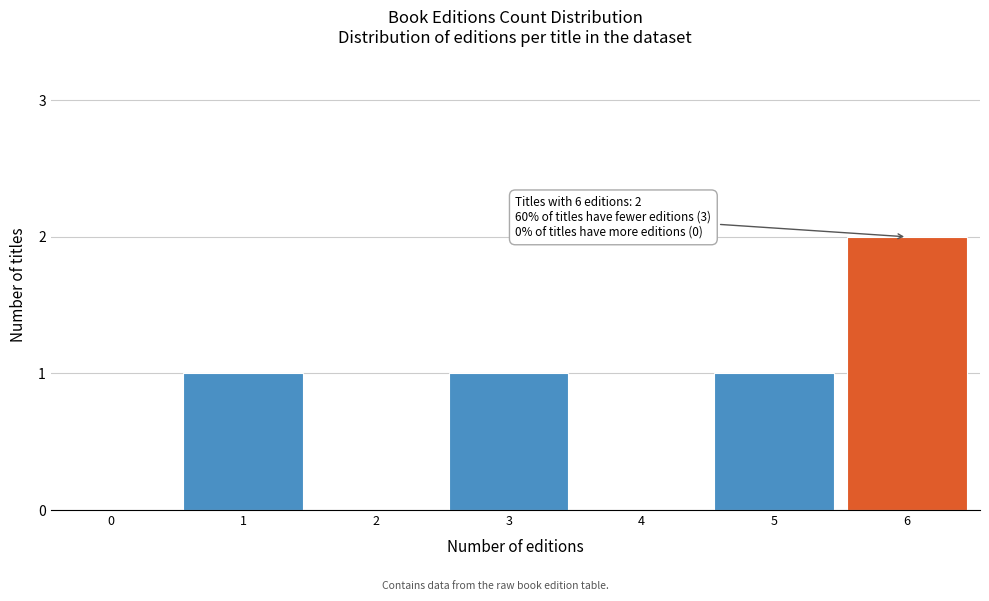

Reading left to right, transcribe all the data shown in this chart.

0=0	1=1	2=0	3=1	4=0	5=1	6=2